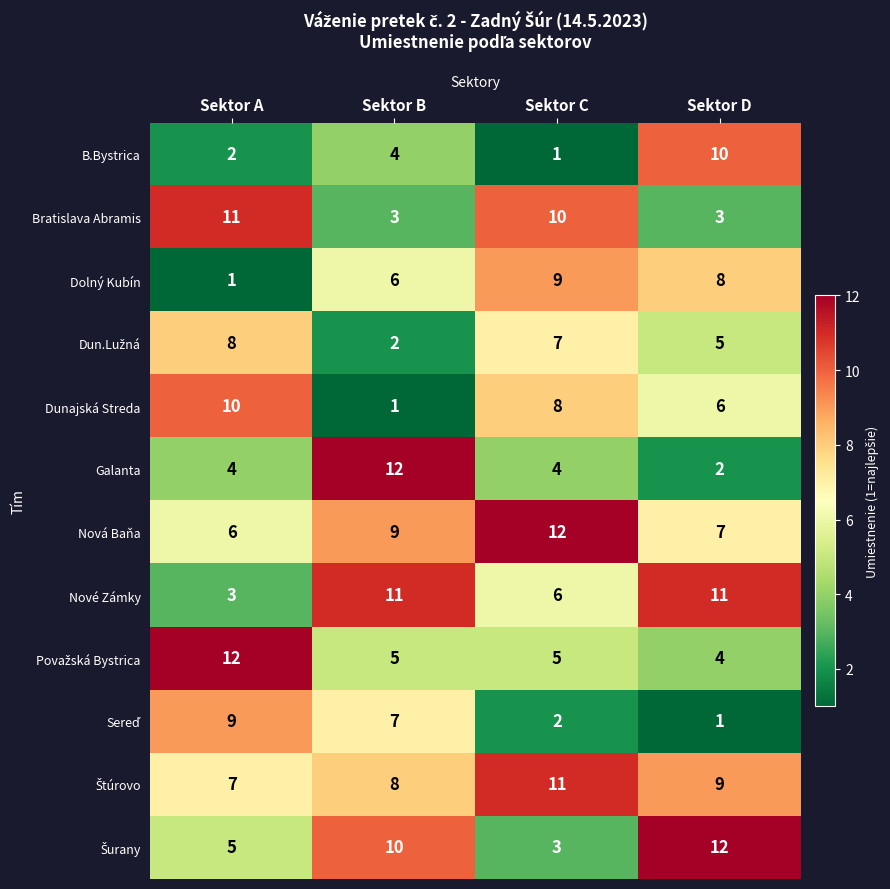

Which series has the widest spread of values?

Galanta